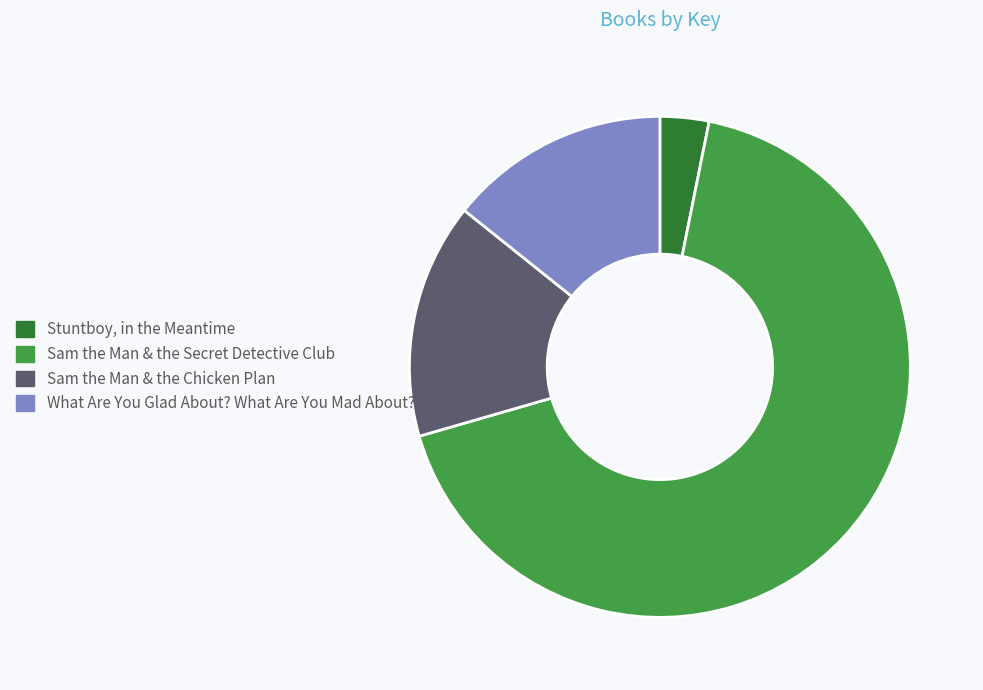

Between Sam the Man & the Secret Detective Club and What Are You Glad About? What Are You Mad About?, which is larger?

Sam the Man & the Secret Detective Club